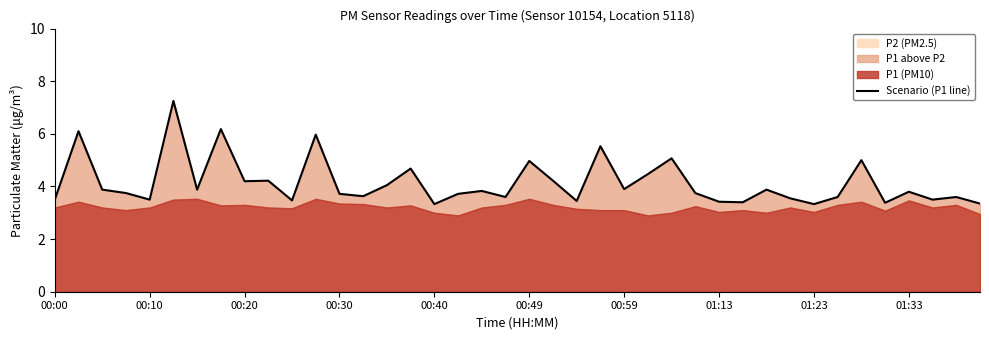

What position from the left is 25?

26